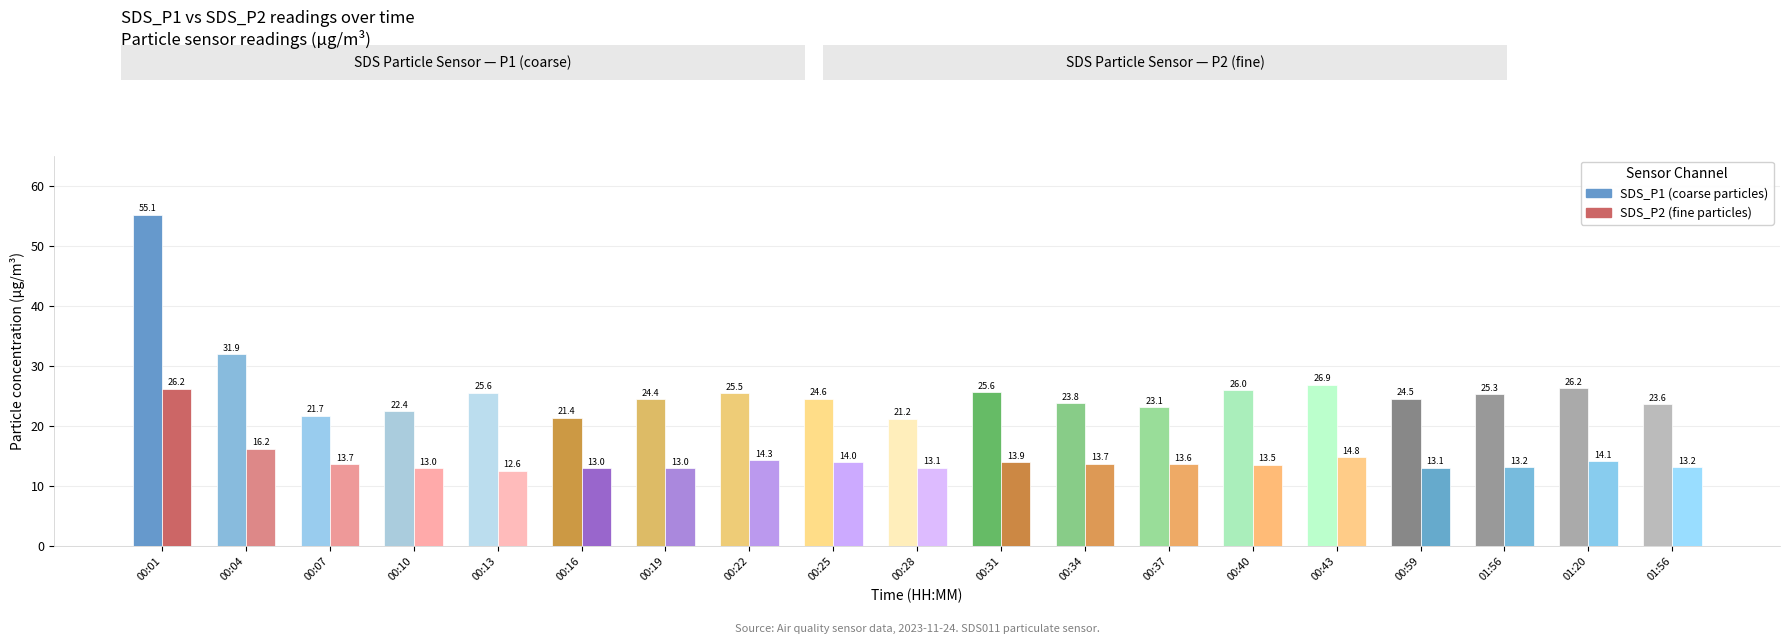

Rank the series by their average value, from highest to lowest.

SDS_P1, SDS_P2